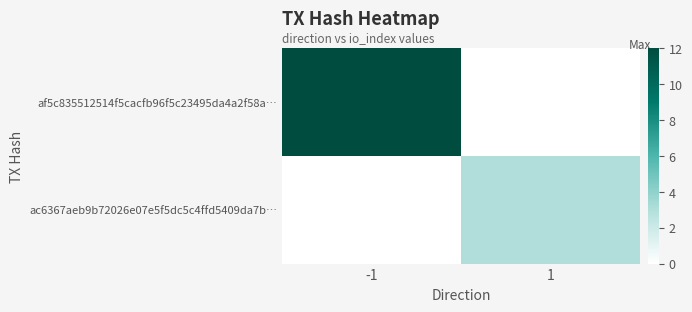

Between -1 and 1, which series saw the biggest shift?

af5c835512514f5cacfb96f5c23495da4a2f58a…